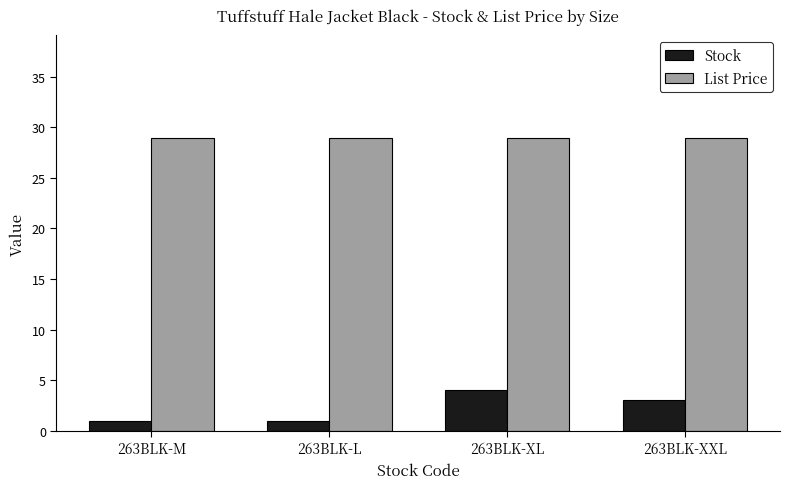

What position from the right is 263BLK-L?

3